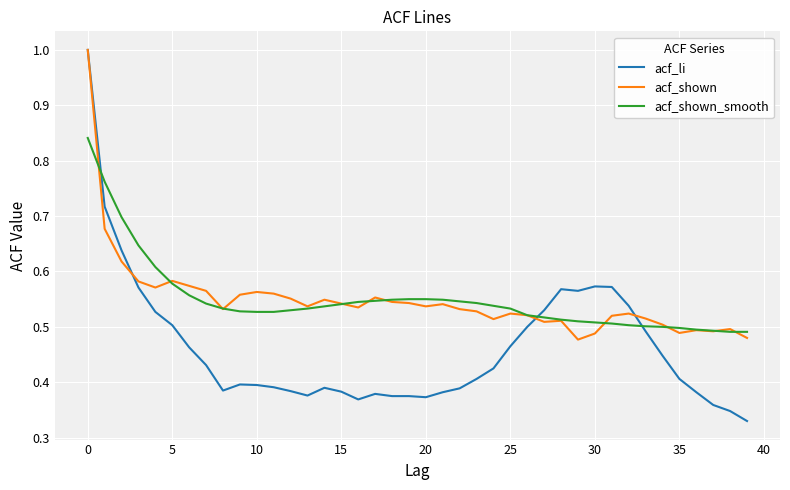

Which series has the largest range (max minus min)?

acf_li